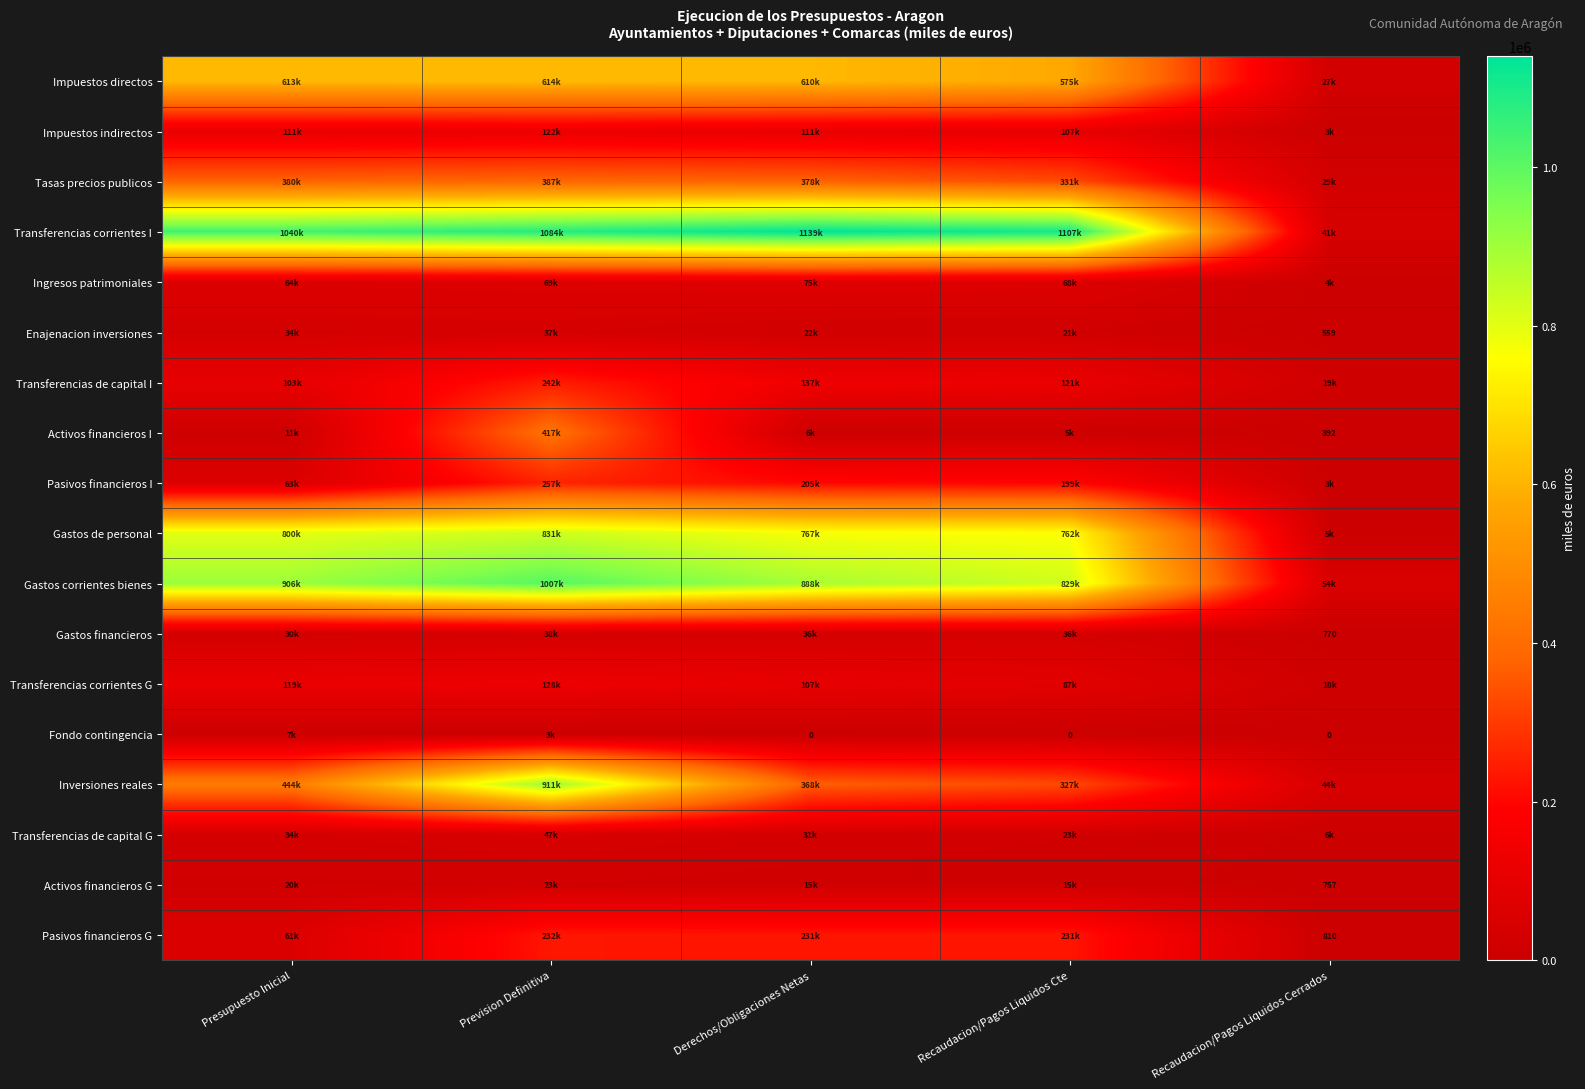

At how many categories does at least one series exceed 828876?

4